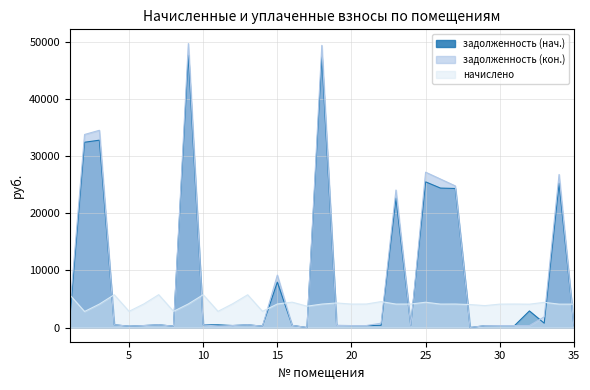

What is the difference between the highest and lowest values at 12?

3824.9